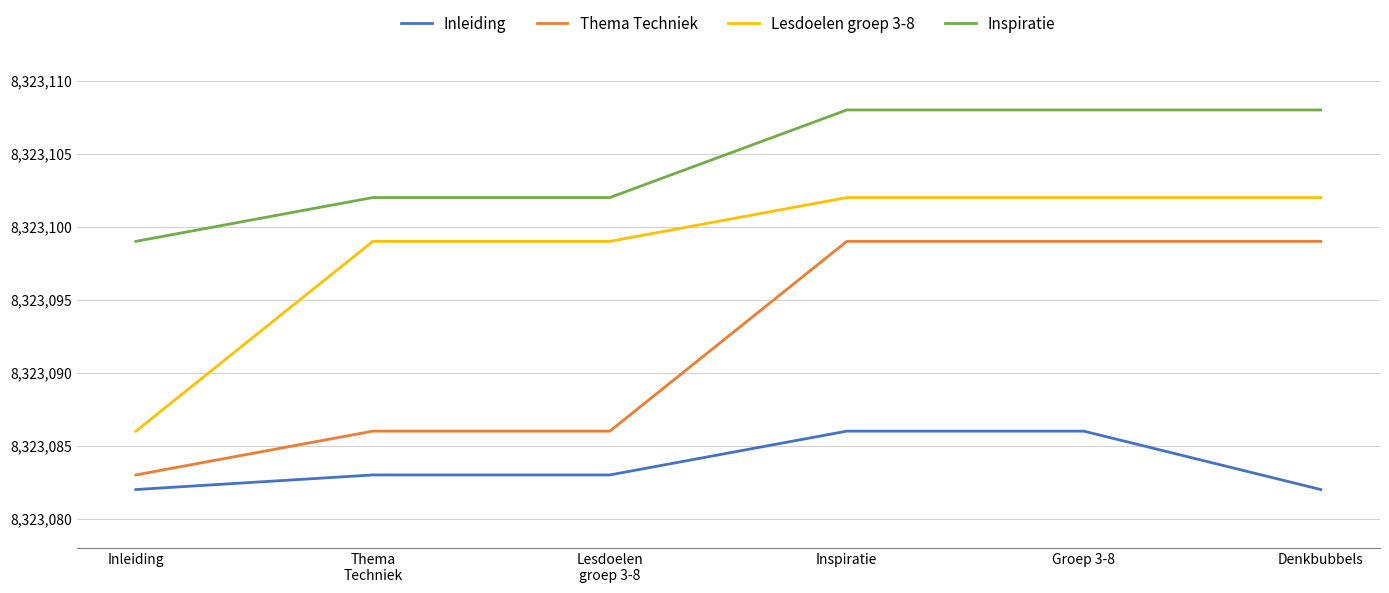

Reading left to right, list all the values displayed in this chart.

Inleiding: Inleiding=8323082	Thema
Techniek=8323083	Lesdoelen
groep 3-8=8323083	Inspiratie=8323086	Groep 3-8=8323086	Denkbubbels=8323082
Thema Techniek: Inleiding=8323083	Thema
Techniek=8323086	Lesdoelen
groep 3-8=8323086	Inspiratie=8323099	Groep 3-8=8323099	Denkbubbels=8323099
Lesdoelen groep 3-8: Inleiding=8323086	Thema
Techniek=8323099	Lesdoelen
groep 3-8=8323099	Inspiratie=8323102	Groep 3-8=8323102	Denkbubbels=8323102
Inspiratie: Inleiding=8323099	Thema
Techniek=8323102	Lesdoelen
groep 3-8=8323102	Inspiratie=8323108	Groep 3-8=8323108	Denkbubbels=8323108